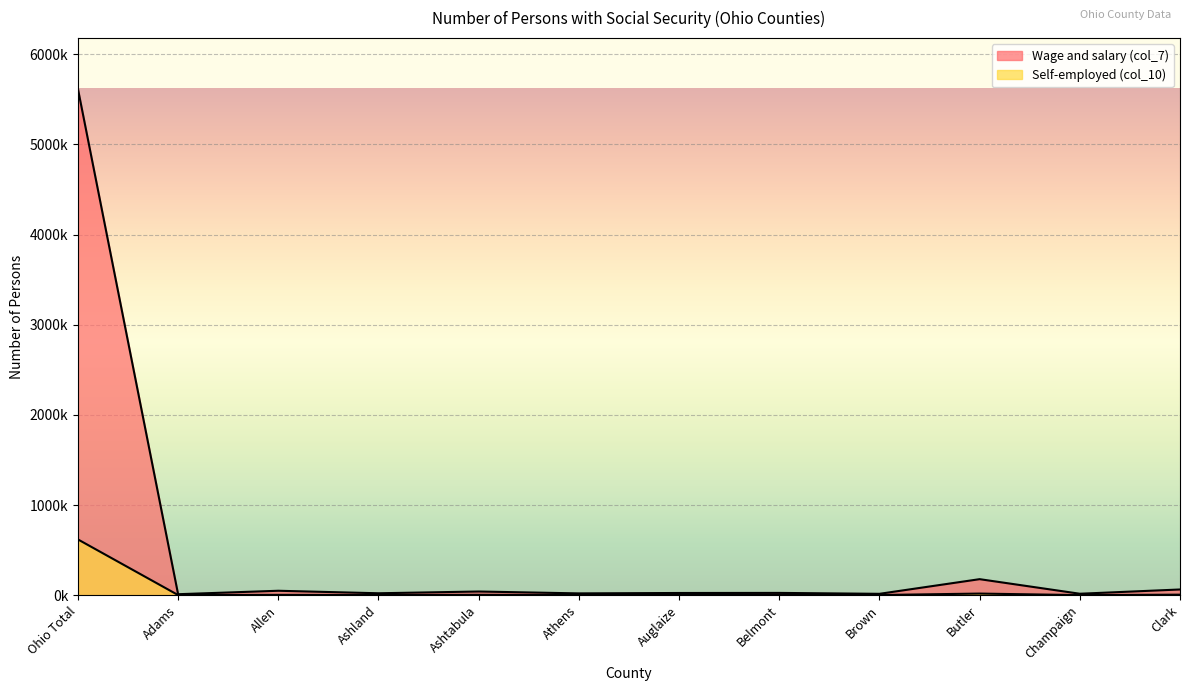

What is the lowest value of the Self-employed (col_10) series?

1576